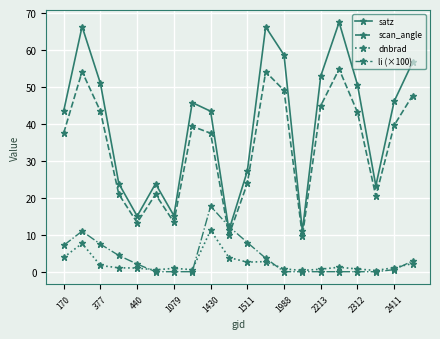

How many interior local valleys does the satz series have?

5